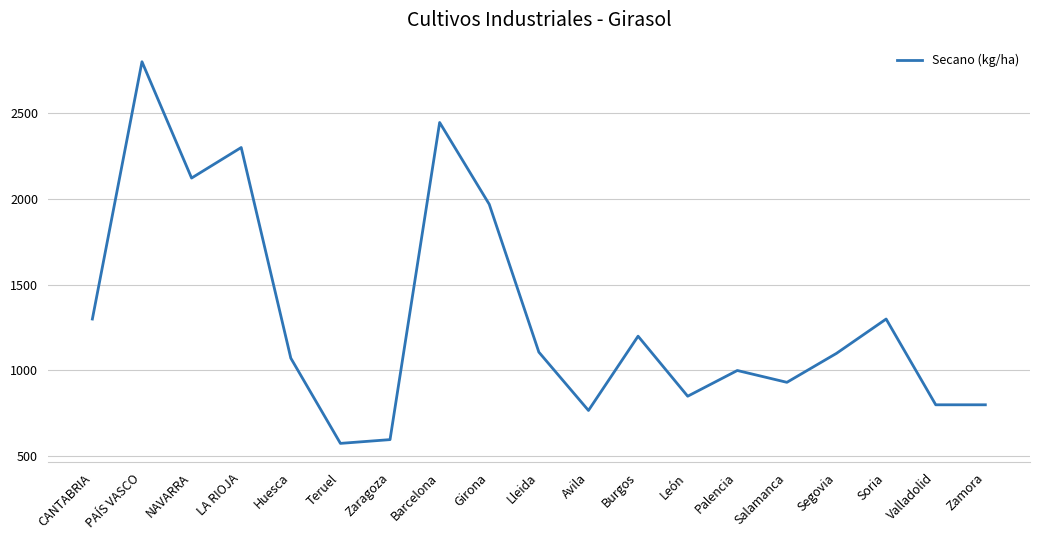

Where is the data nearest to the value 1687?

Girona